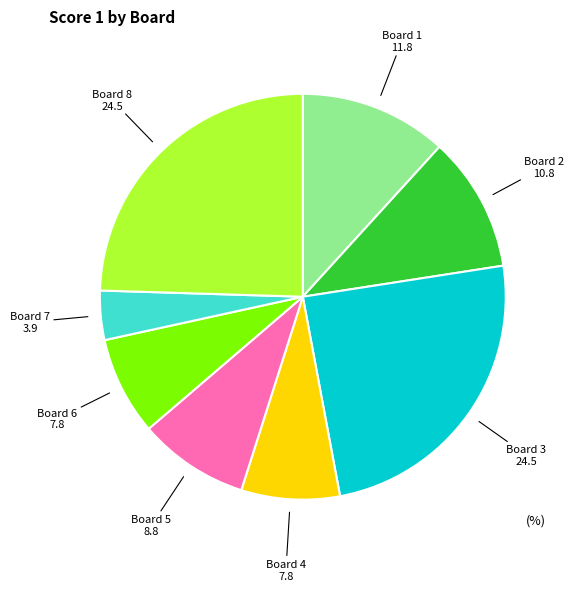

Does any single category account for the majority?

No